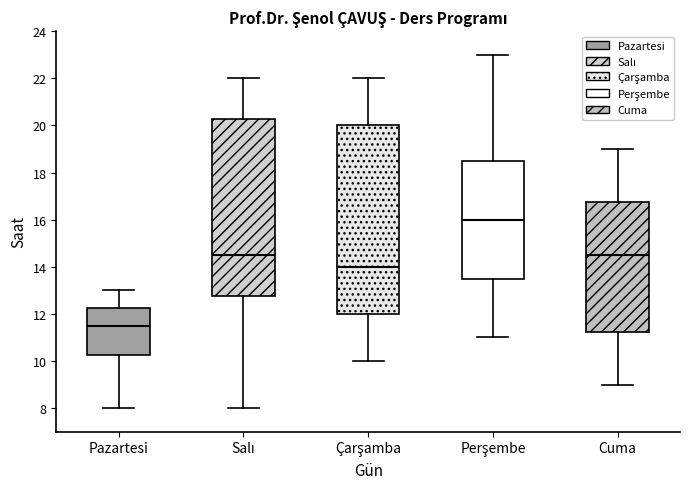

Where does the upper whisker of the box for Salı end on the y-axis? The values are not printed on the chart, so give them approximately, as read against the axis.

22.0